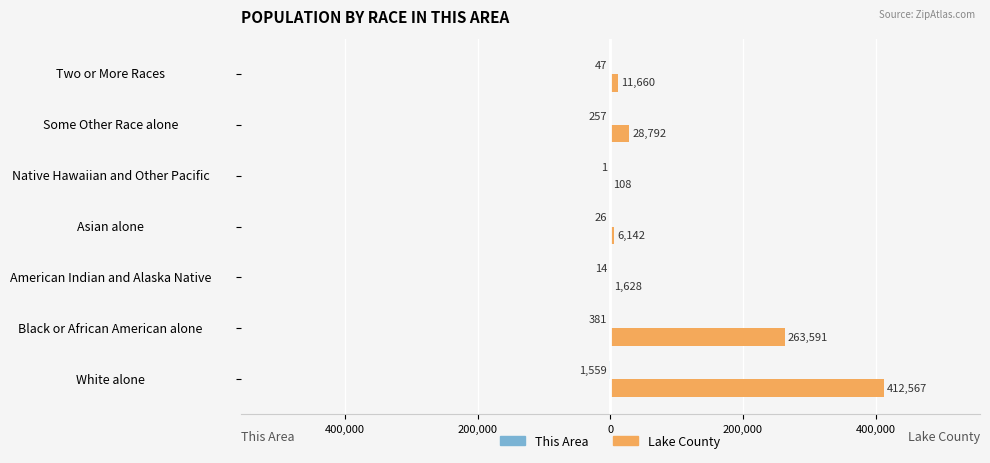

Count the number of data series in this chart.

2